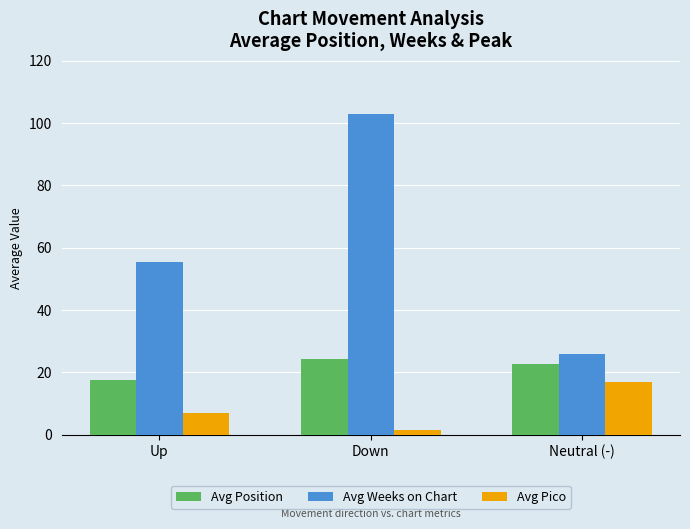

What is the highest value of the Avg Position series?

24.3